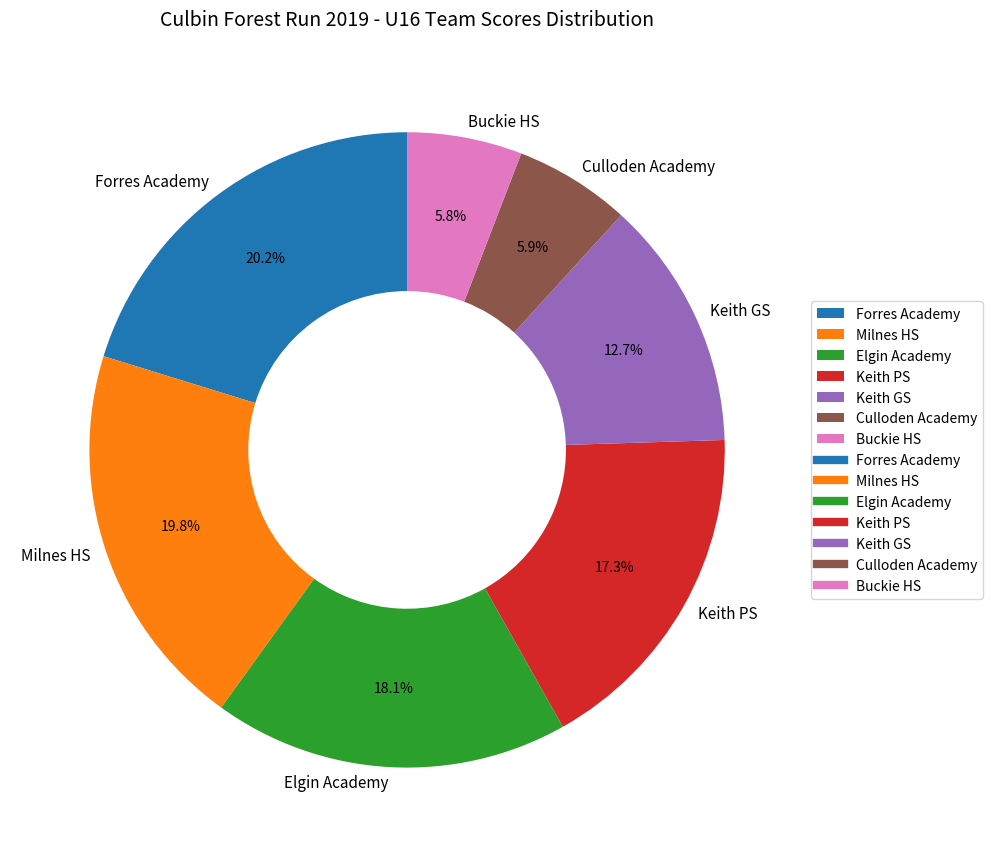

Does any single category account for the majority?

No